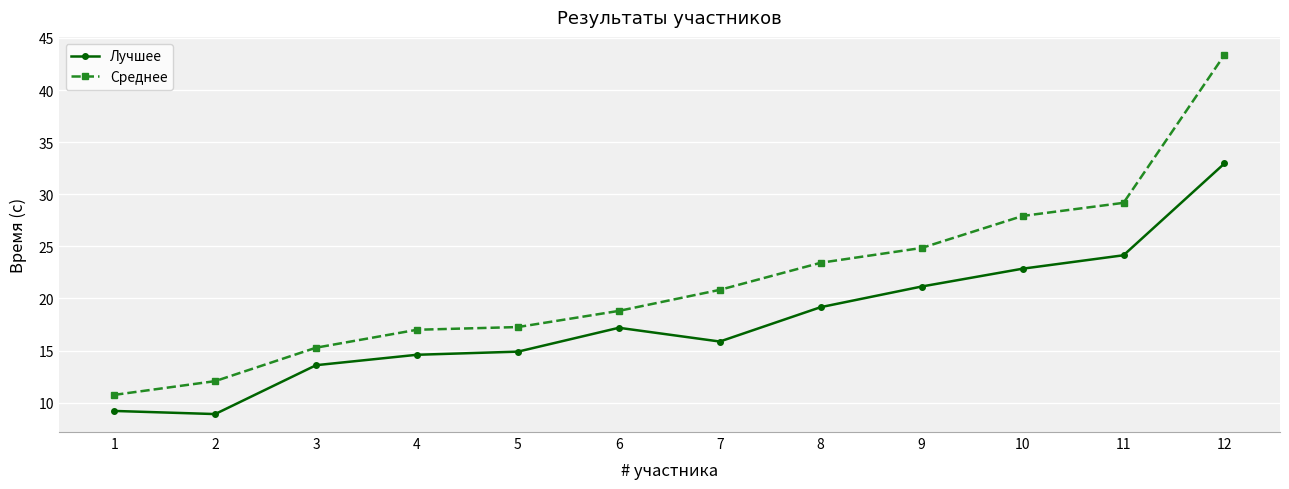

What is the highest value of the Лучшее series?

33.0